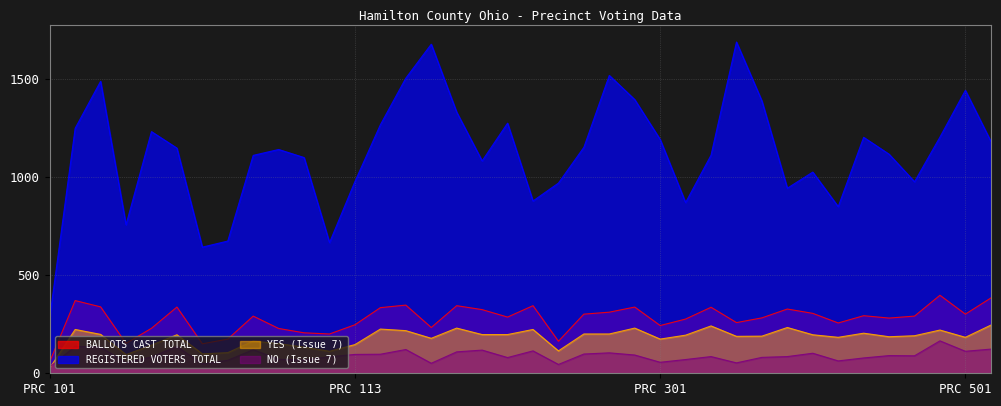

What is the minimum value for NO (Issue 7)?

32